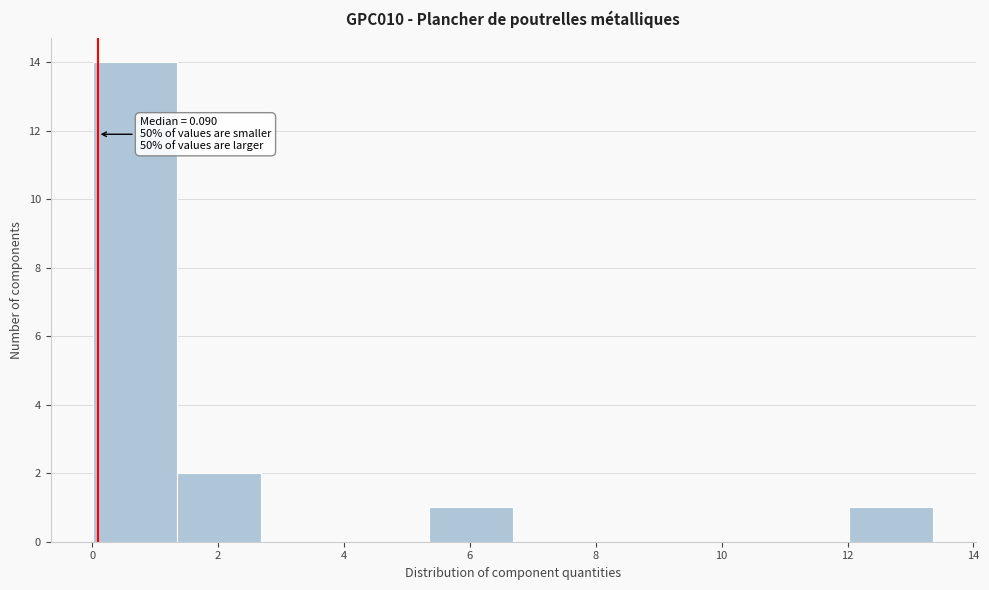

Over which range of the x-axis is the bar tallest?

0.0 to 1.4